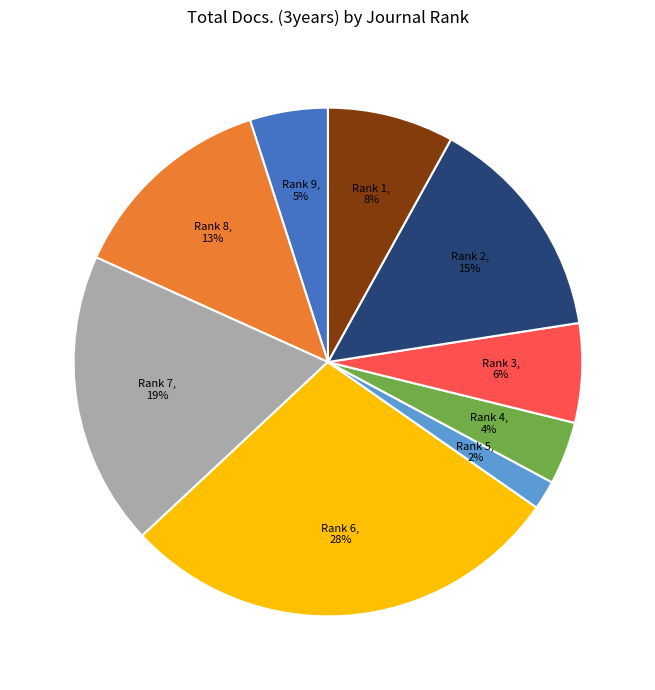

Does any single category account for the majority?

No